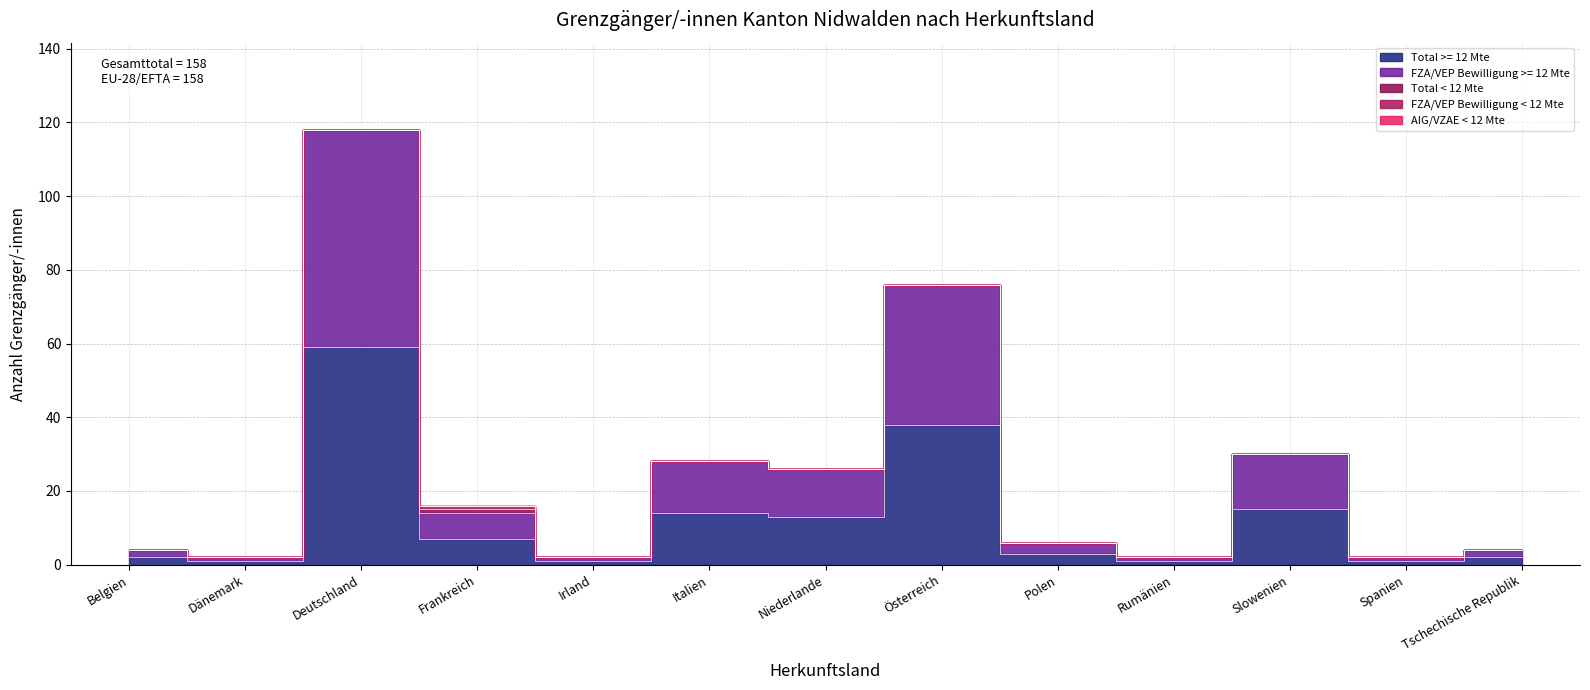

At which label does FZA/VEP Bewilligung < 12 Mte reach its minimum?

Belgien